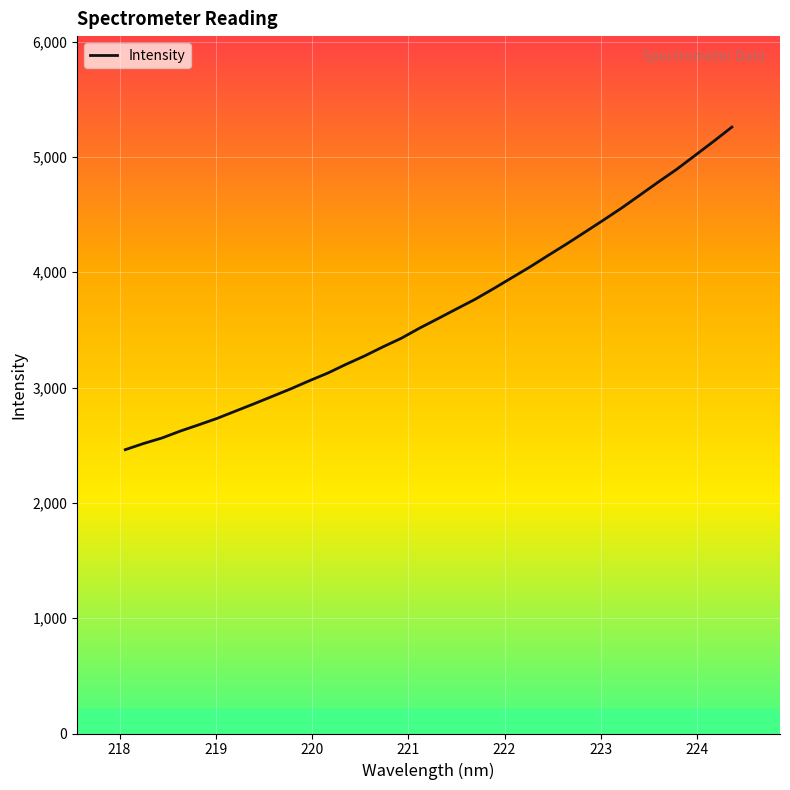

What is the greatest value displayed?

5258.6